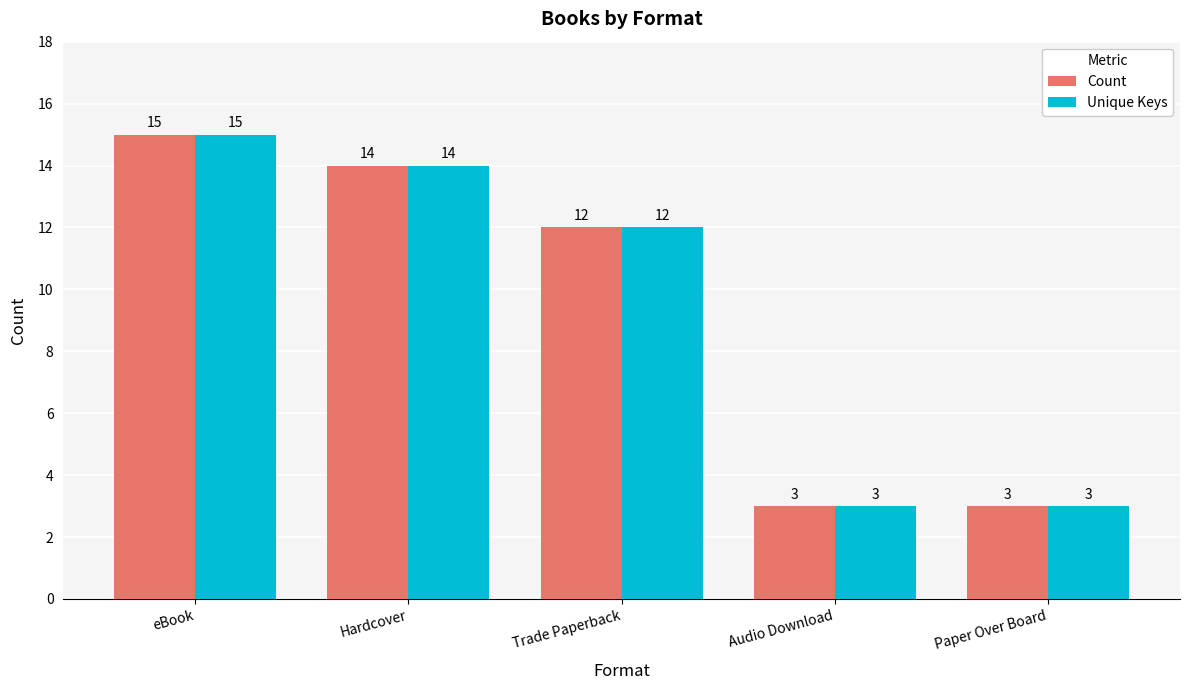

At which category does the chart reach its peak across all series?

eBook